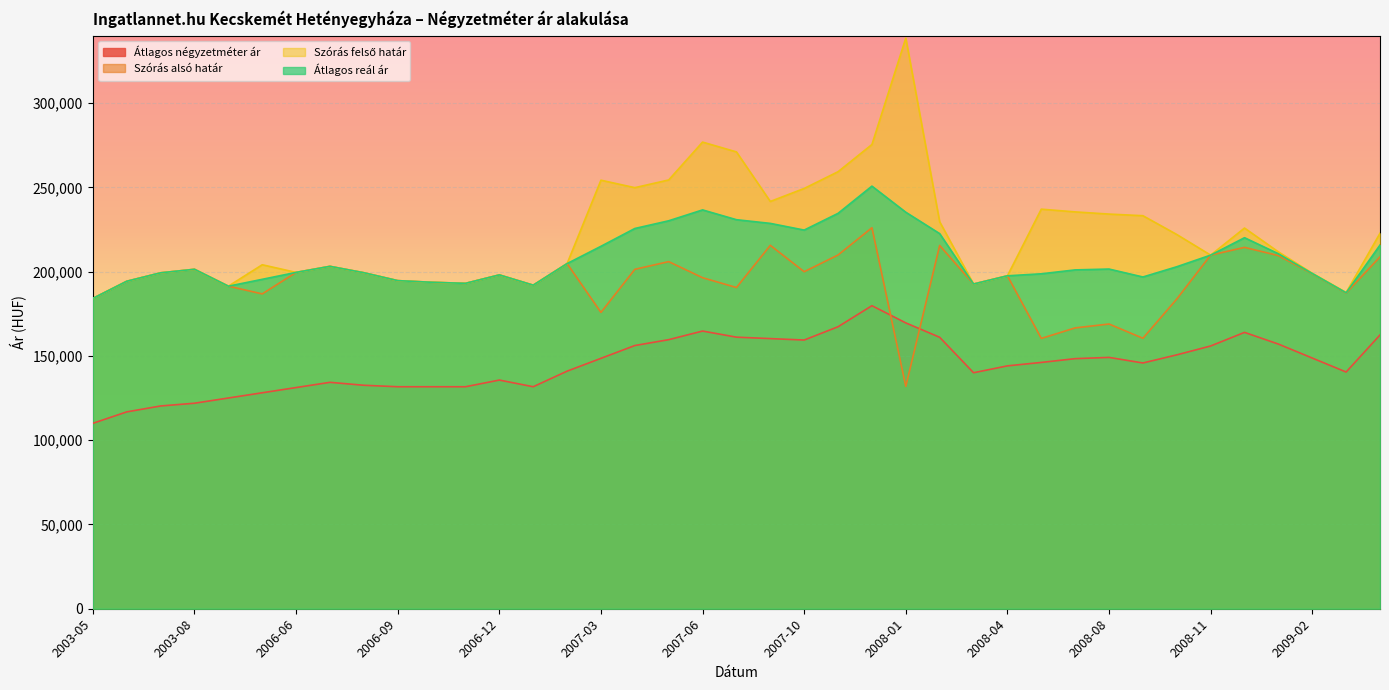

True or false: Szórás alsó határ has a value of 64938 at 2006-10.

False